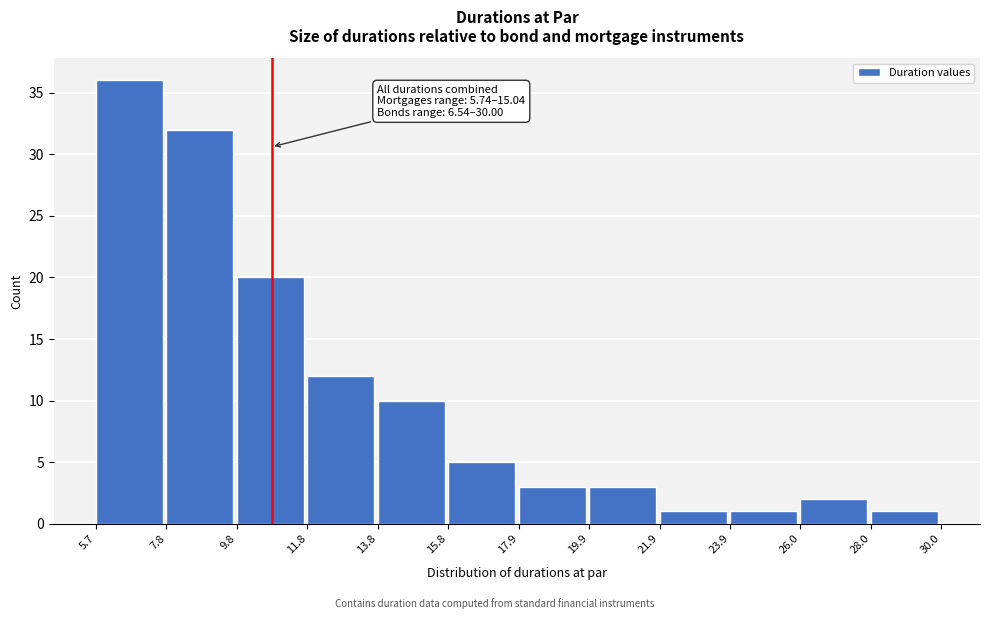

Which range on the x-axis has the tallest bar?

5.7 to 7.8